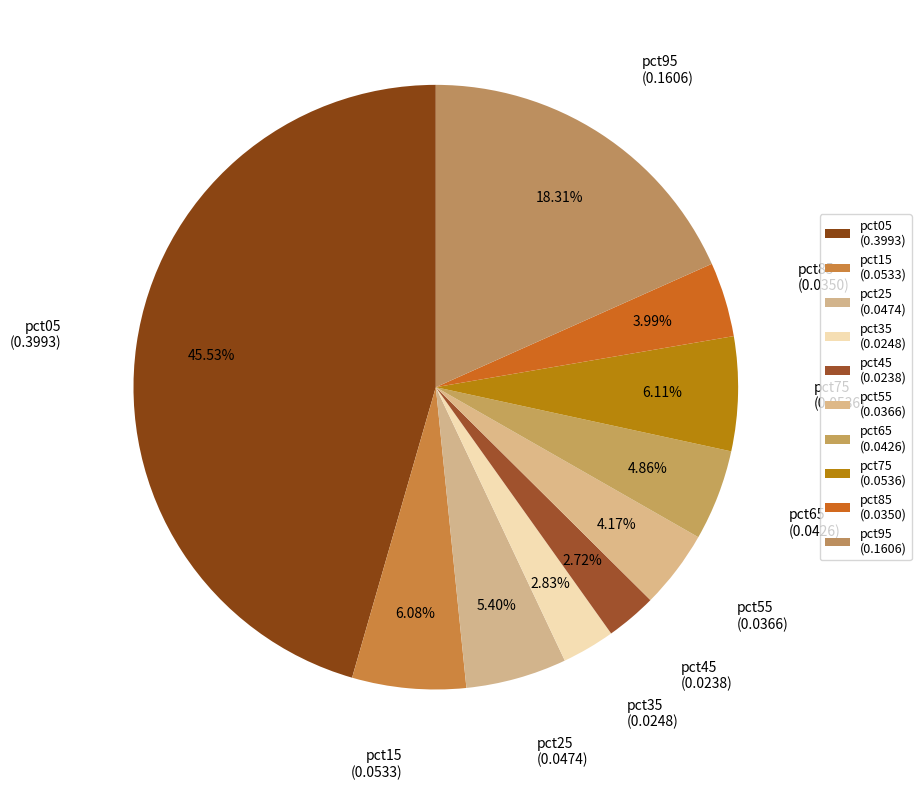

How many slices are in this pie chart?

10